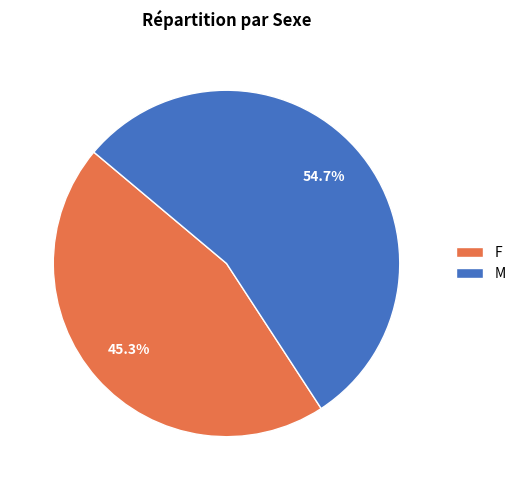

Do M and F together represent more than half of the pie?

Yes